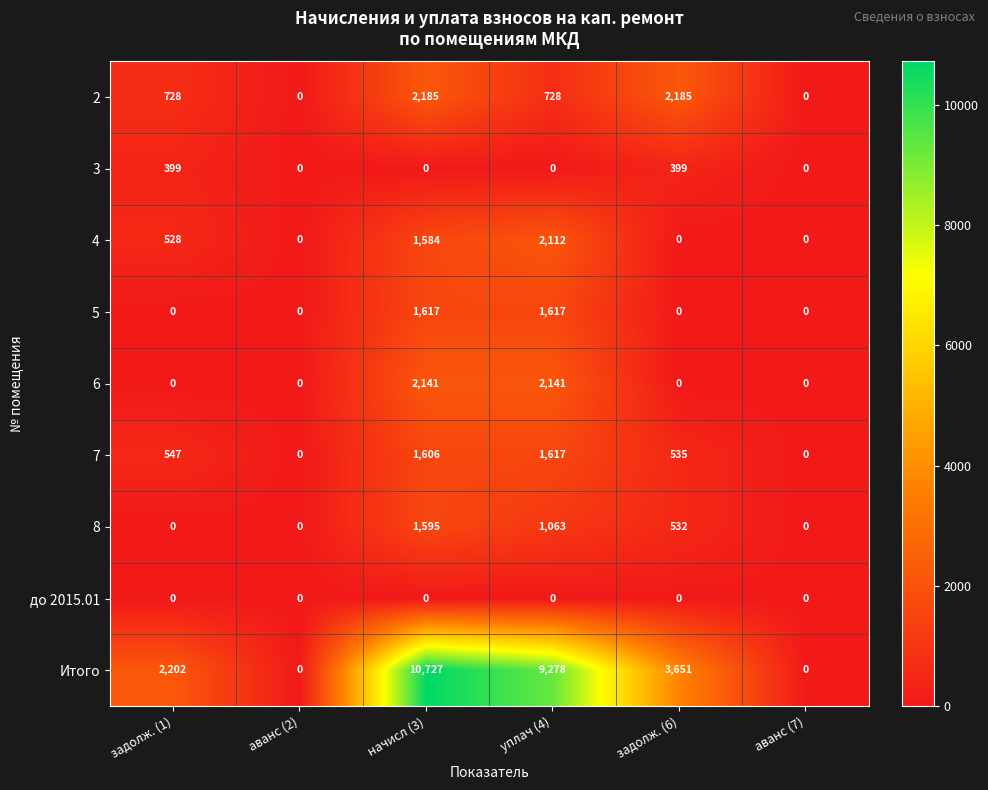

How many categories are shown in the chart?

6